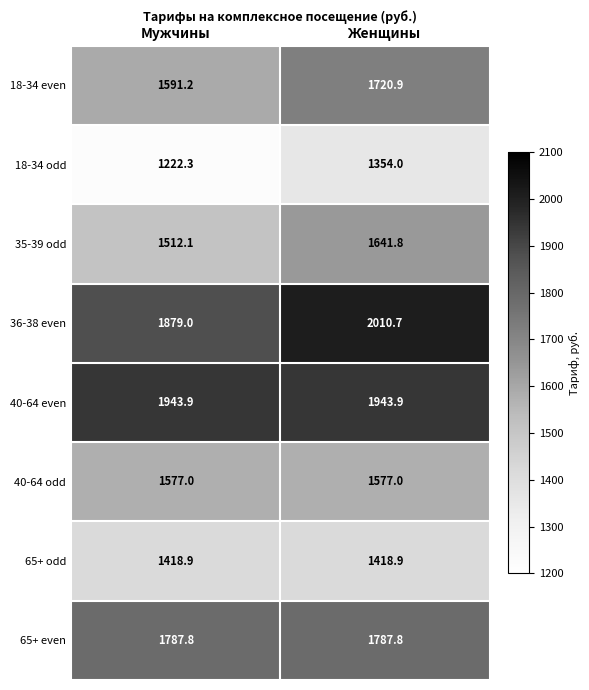

How many distinct data groups are displayed?

8